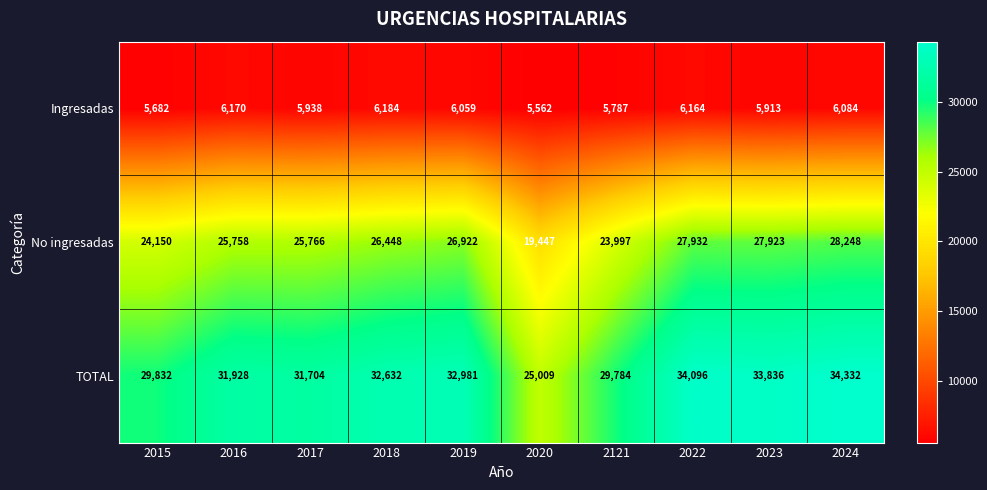

What is the highest value of the No ingresadas series?

28248